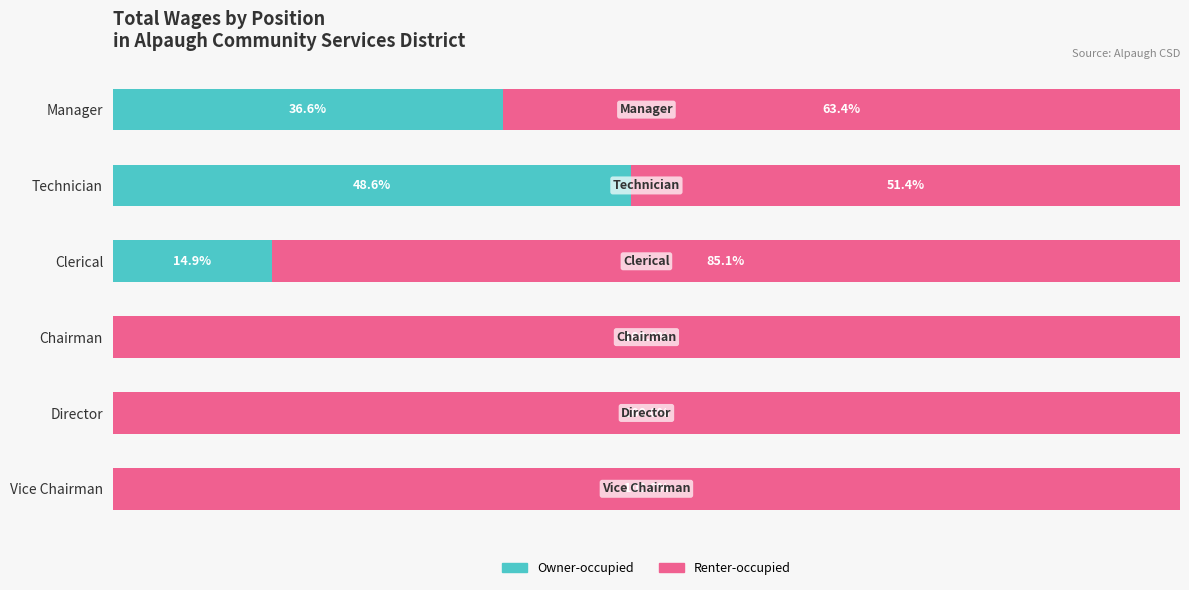

At which label does Owner-occupied reach its peak?

Technician